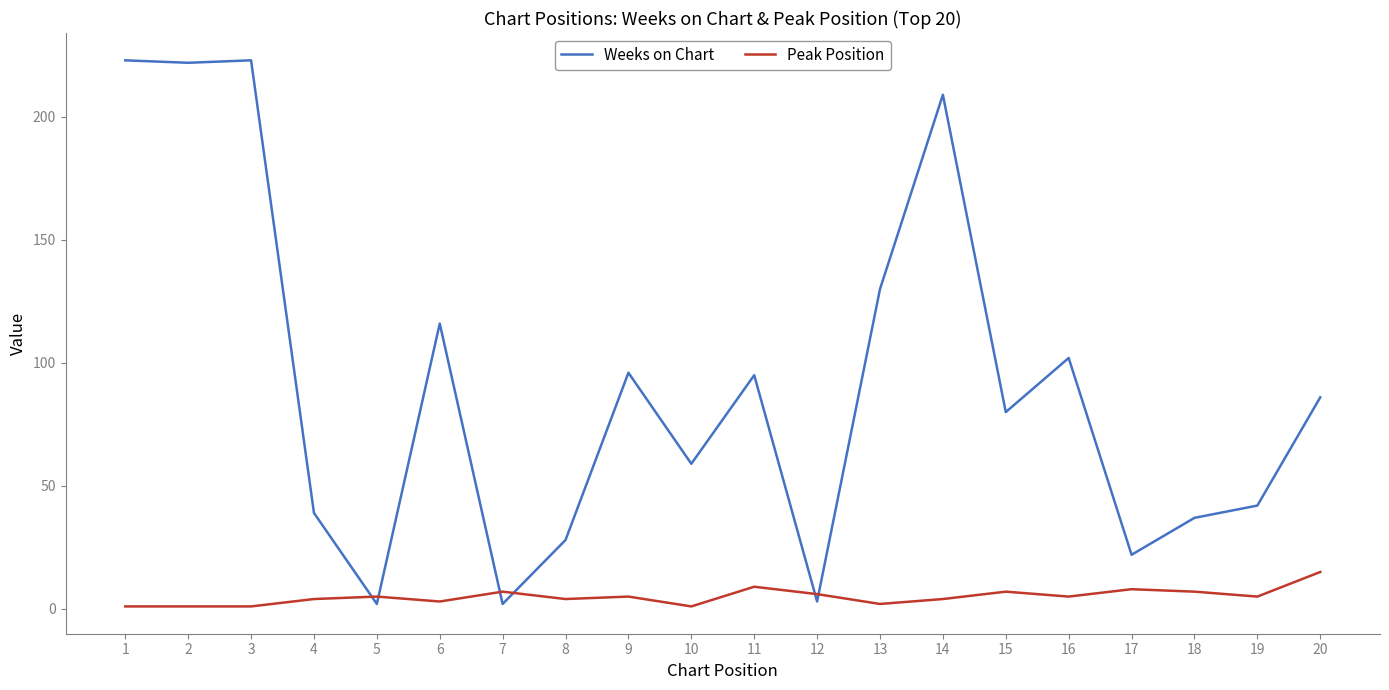

Rank the series by their average value, from highest to lowest.

Weeks on Chart, Peak Position